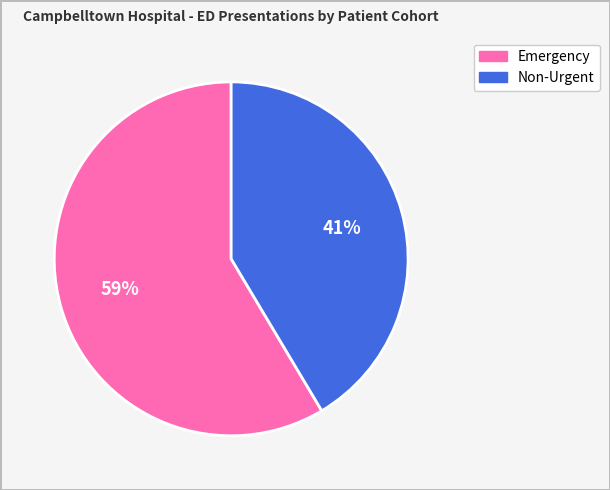

Between Emergency and Non-Urgent, which is larger?

Emergency